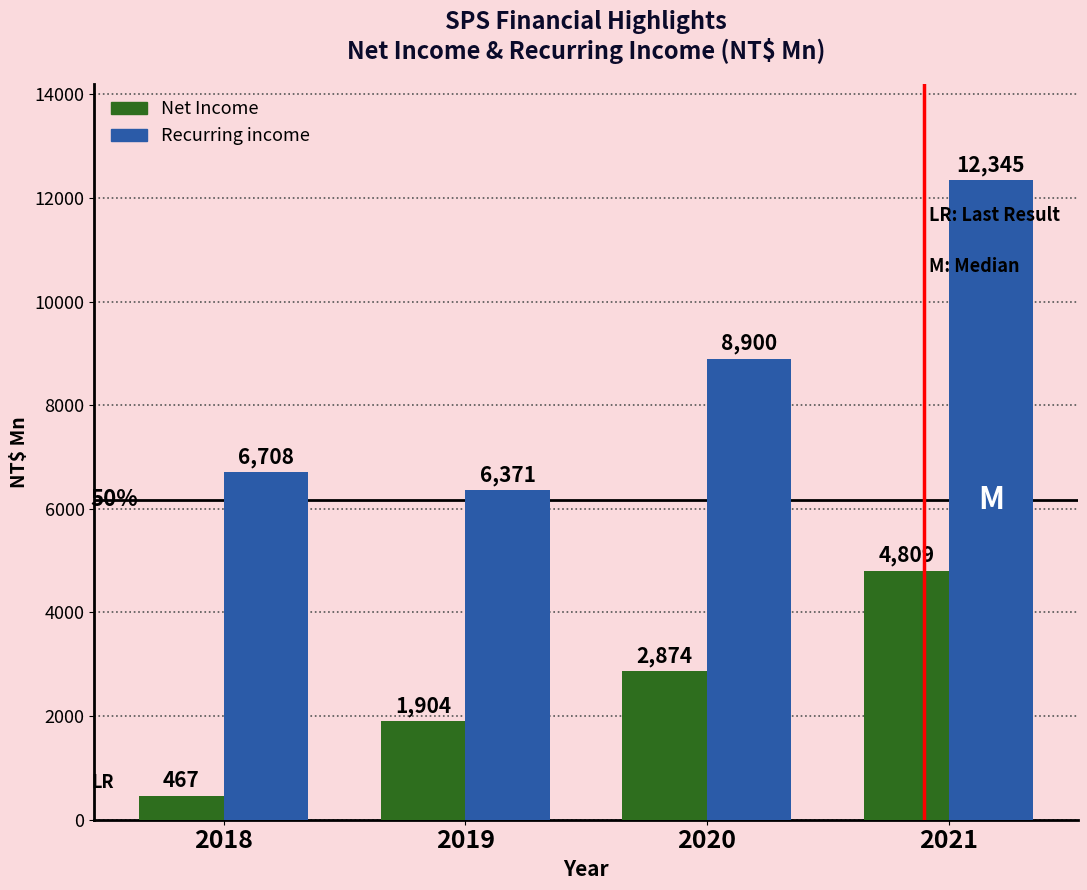

What is the average value of the Net Income series?

2513.5